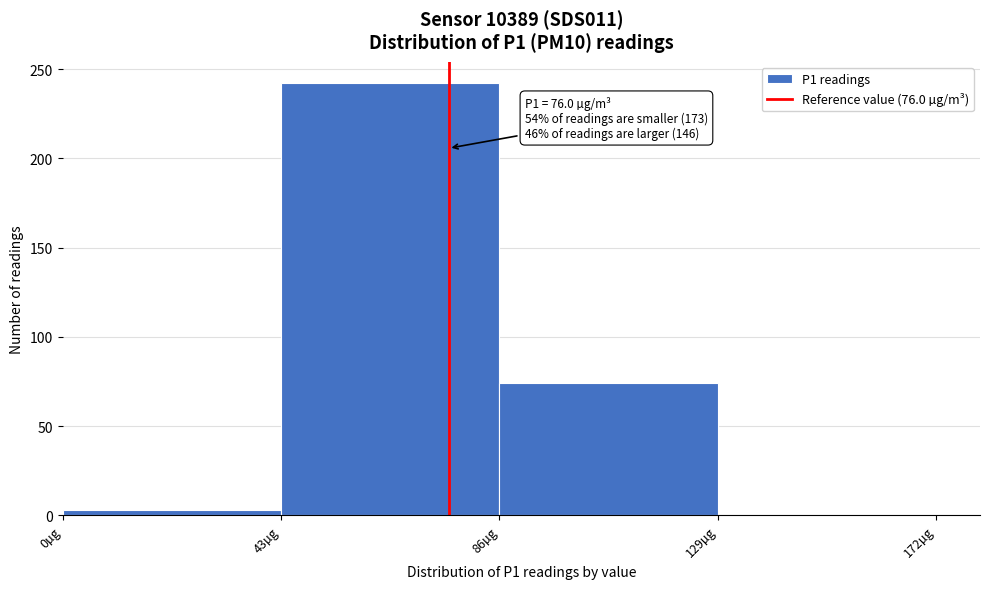

Over which range of the x-axis is the bar tallest?

43 to 86